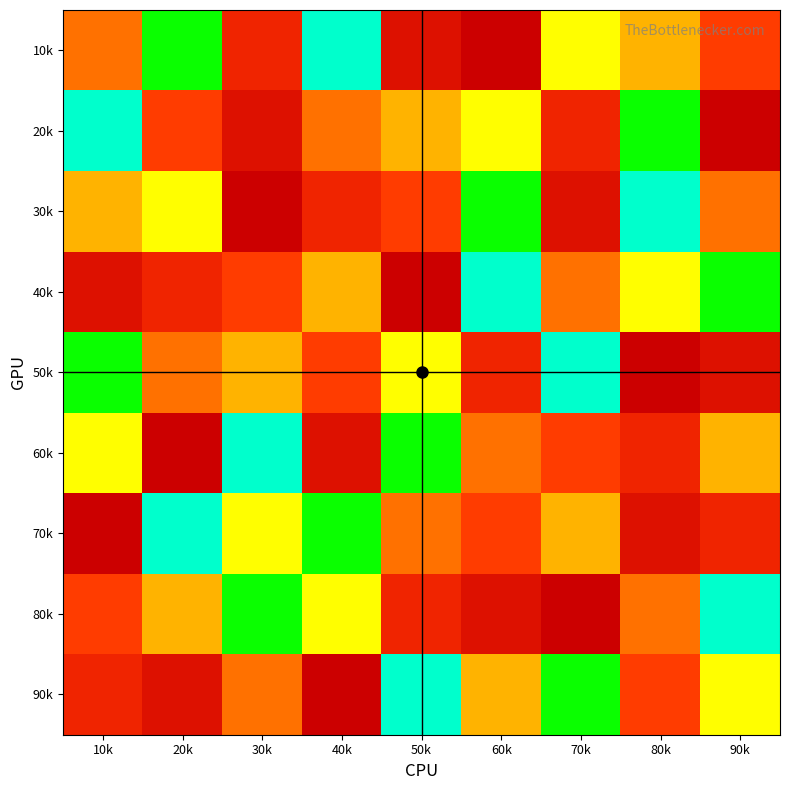

At which category is the sum across all series the highest?

10k